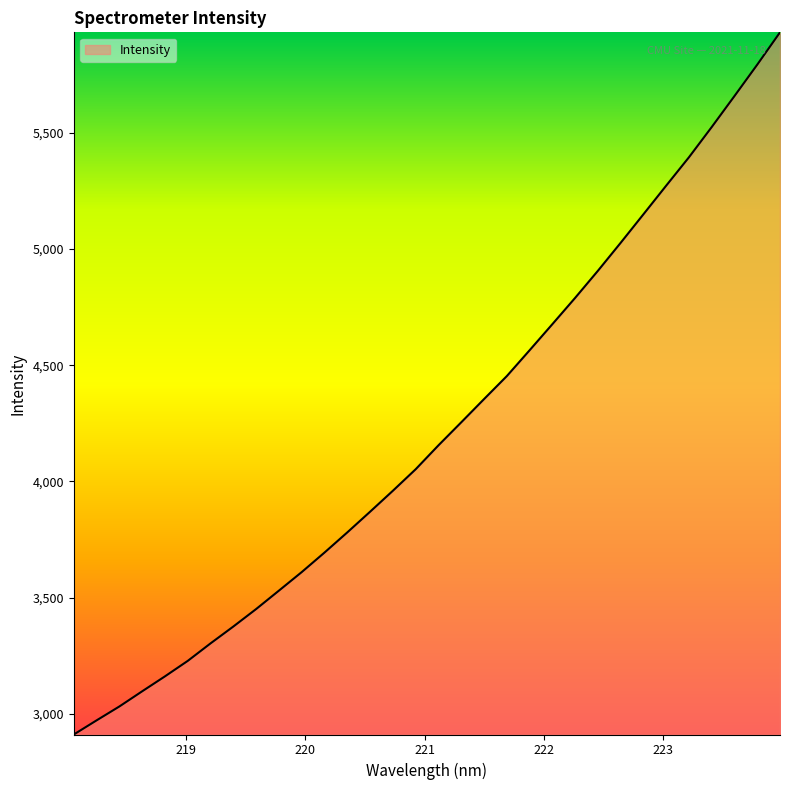

What is the difference between the maximum and minimum values?

3020.7